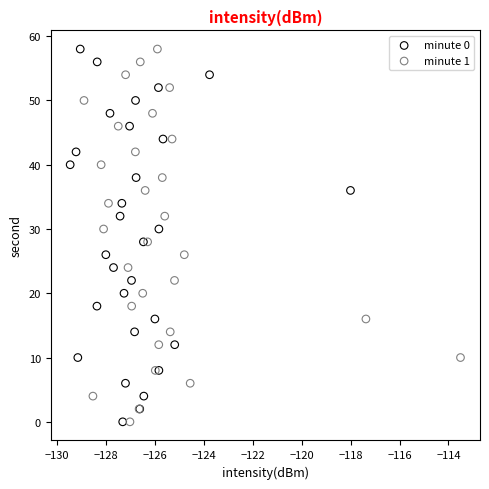

What are all the series names shown in the legend?

minute 0, minute 1